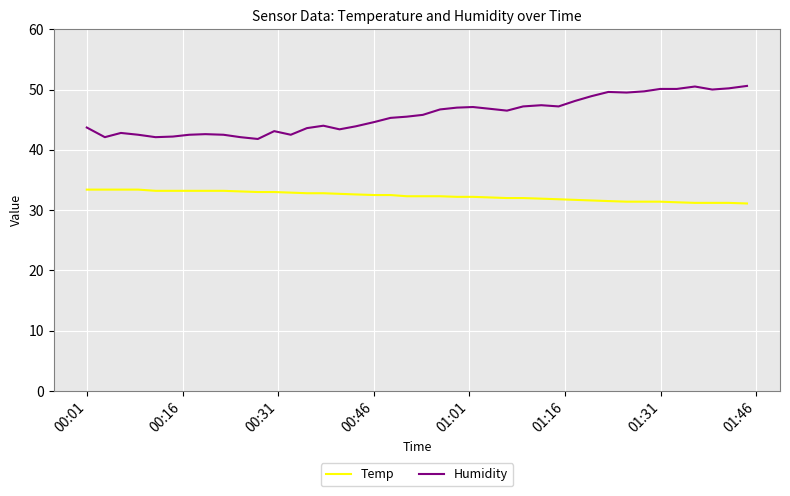

List the series in order of their overall mean, lowest first.

Temp, Humidity